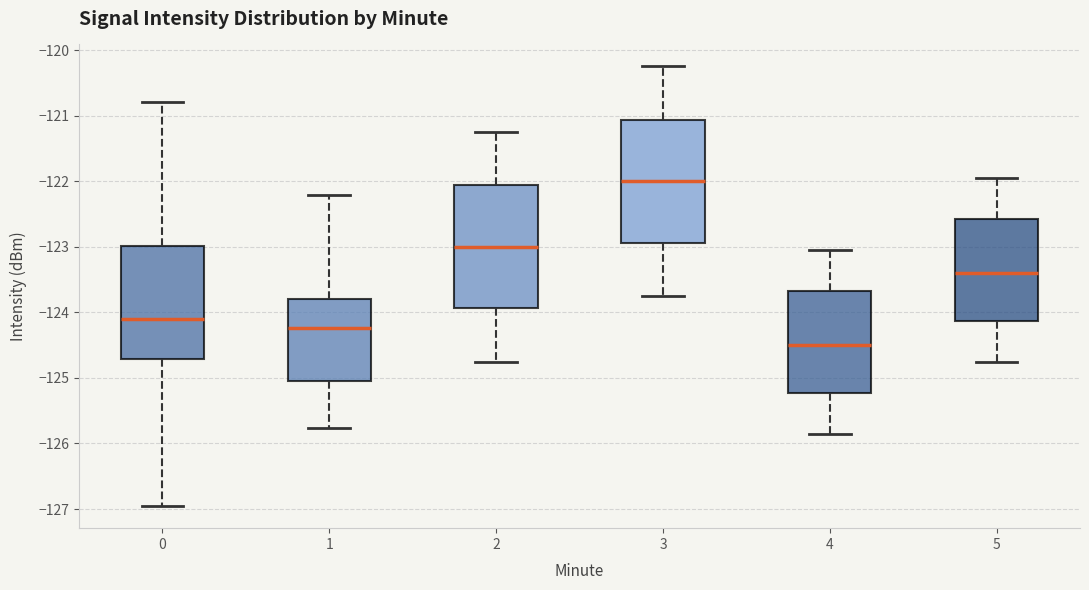

Reading left to right, transcribe this box plot: for each box, give where its median line is, the range the box spans, and where its two whiskers end, as read against the y-axis. The values are not printed on the chart, so give them approximately, as read against the axis.

0: median -124.1, box -124.7 to -123.0, whiskers -127.0 to -120.8
1: median -124.2, box -125.0 to -123.8, whiskers -125.8 to -122.2
2: median -123.0, box -123.9 to -122.1, whiskers -124.7 to -121.2
3: median -122.0, box -122.9 to -121.1, whiskers -123.7 to -120.2
4: median -124.5, box -125.2 to -123.7, whiskers -125.8 to -123.0
5: median -123.4, box -124.1 to -122.6, whiskers -124.7 to -121.9